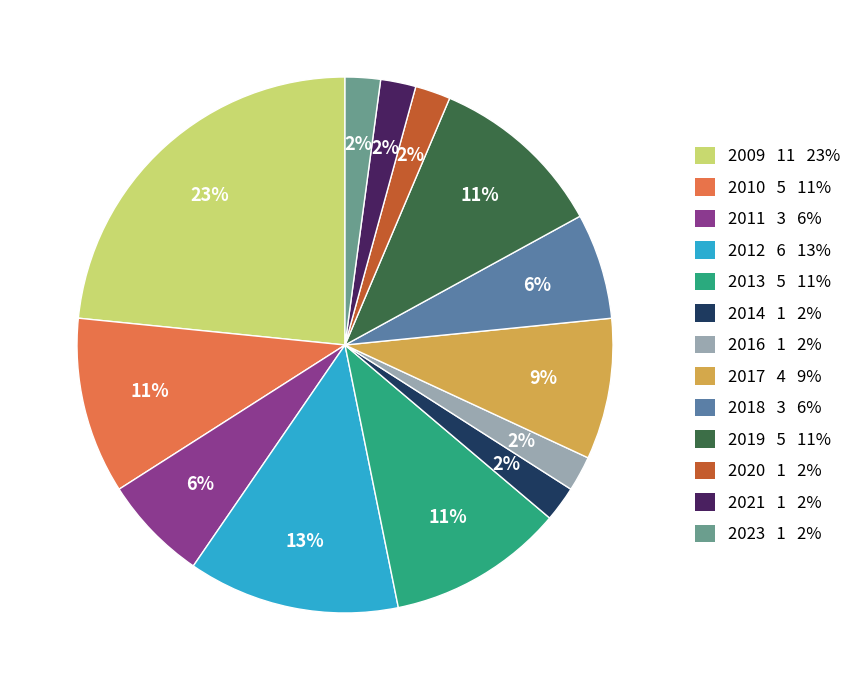

Do 2014 and 2023 together represent more than half of the pie?

No